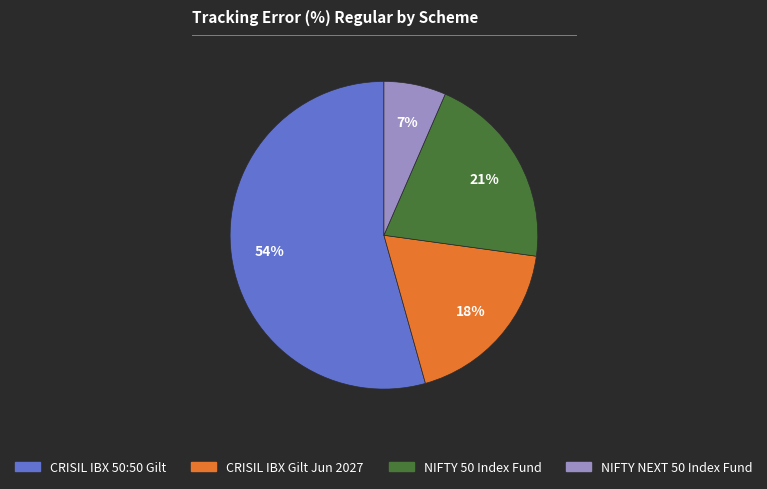

True or false: NIFTY NEXT 50 Index Fund accounts for 1% of the total.

False